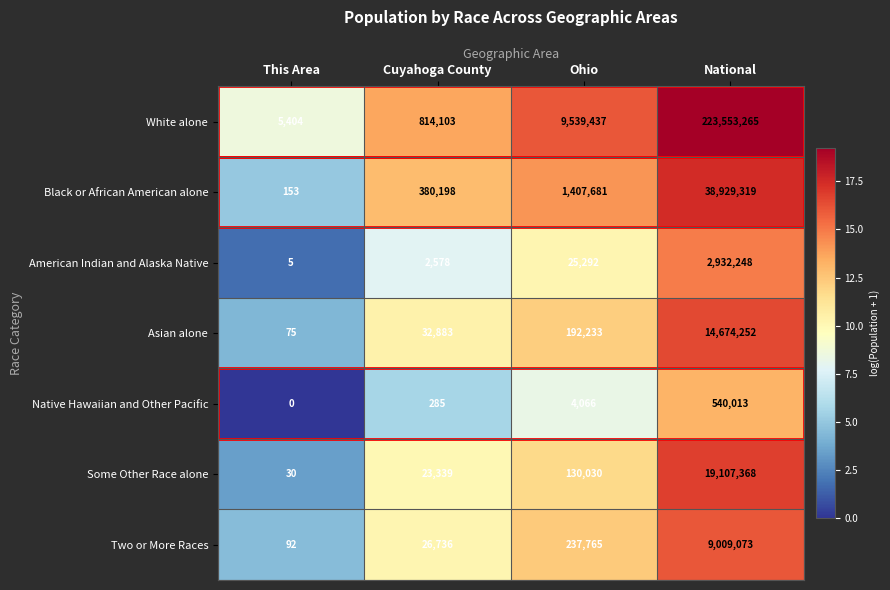

What is the difference between the Two or More Races values at This Area and National?

9008981